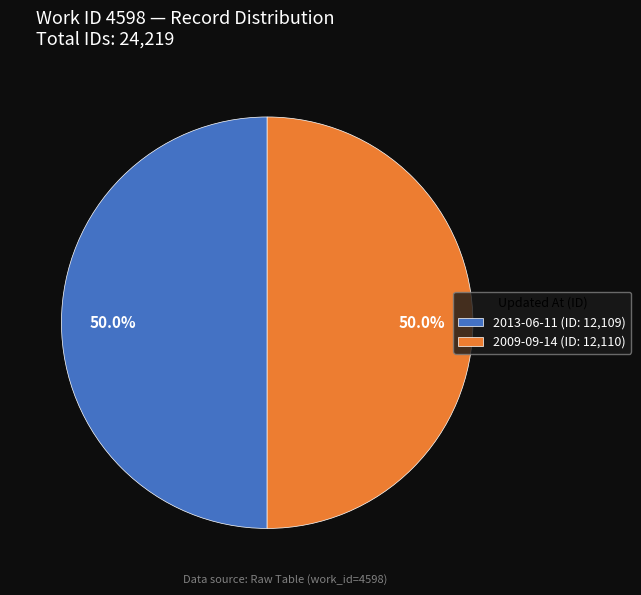

To the nearest percent, what portion does 2013-06-11 represent?

50%